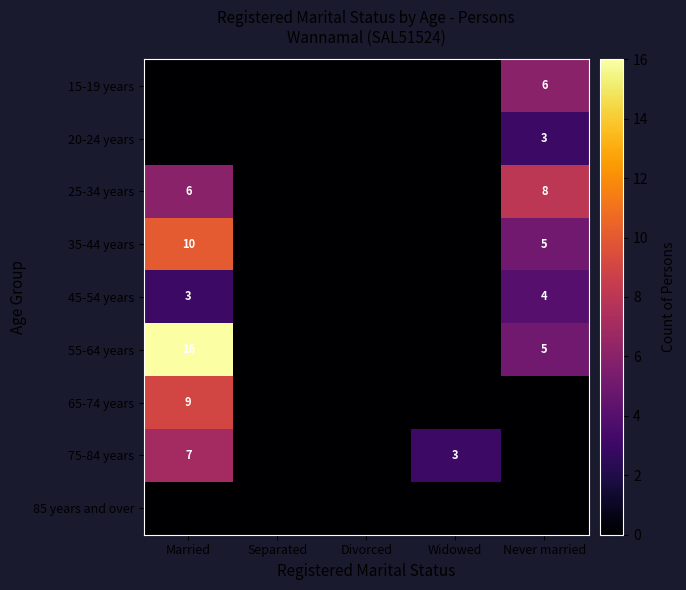

At how many categories does at least one series exceed 1?

3